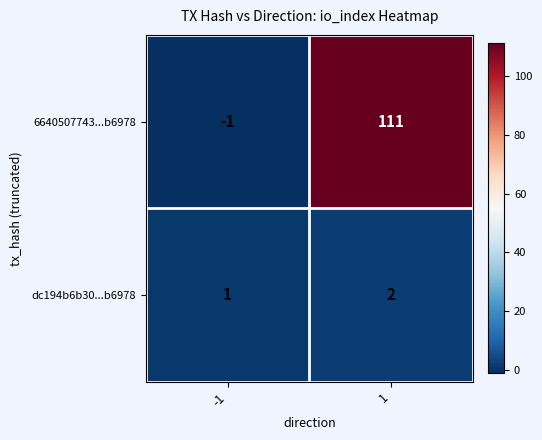

Is the value of dc194b6b30...b6978 at 1 greater than the value of 6640507743...b6978 at 1?

No